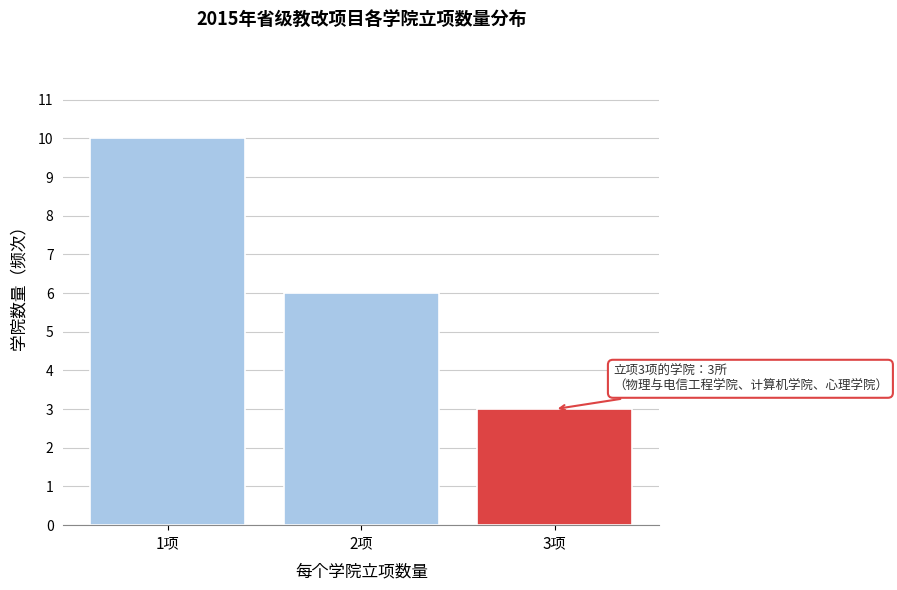

Reading left to right, transcribe all the data shown in this chart.

1项=10	2项=6	3项=3